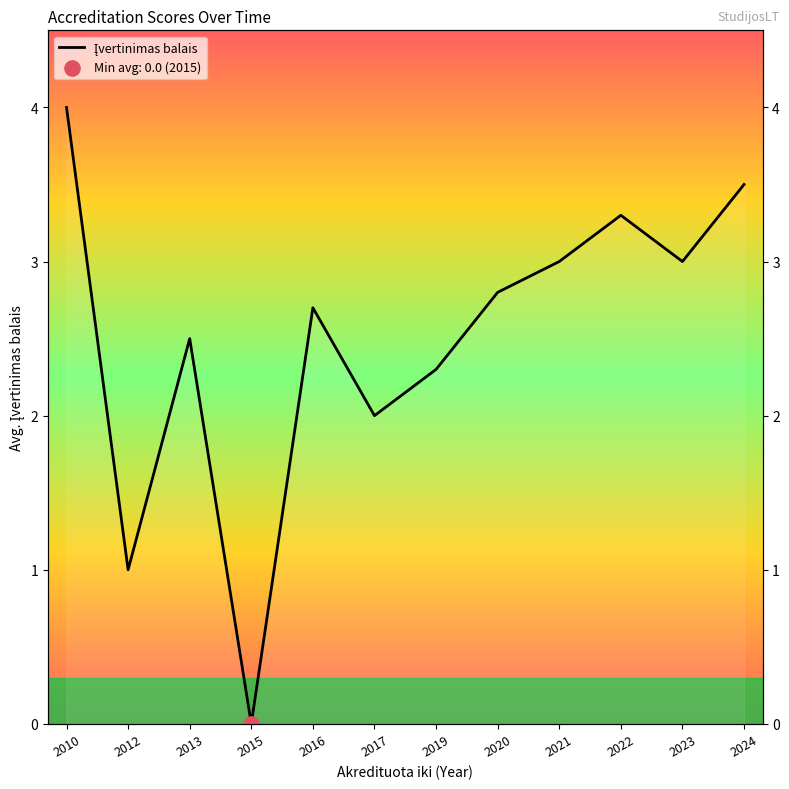

Approximately how many times larger is the value at 2024 compared to 2010?

0.9